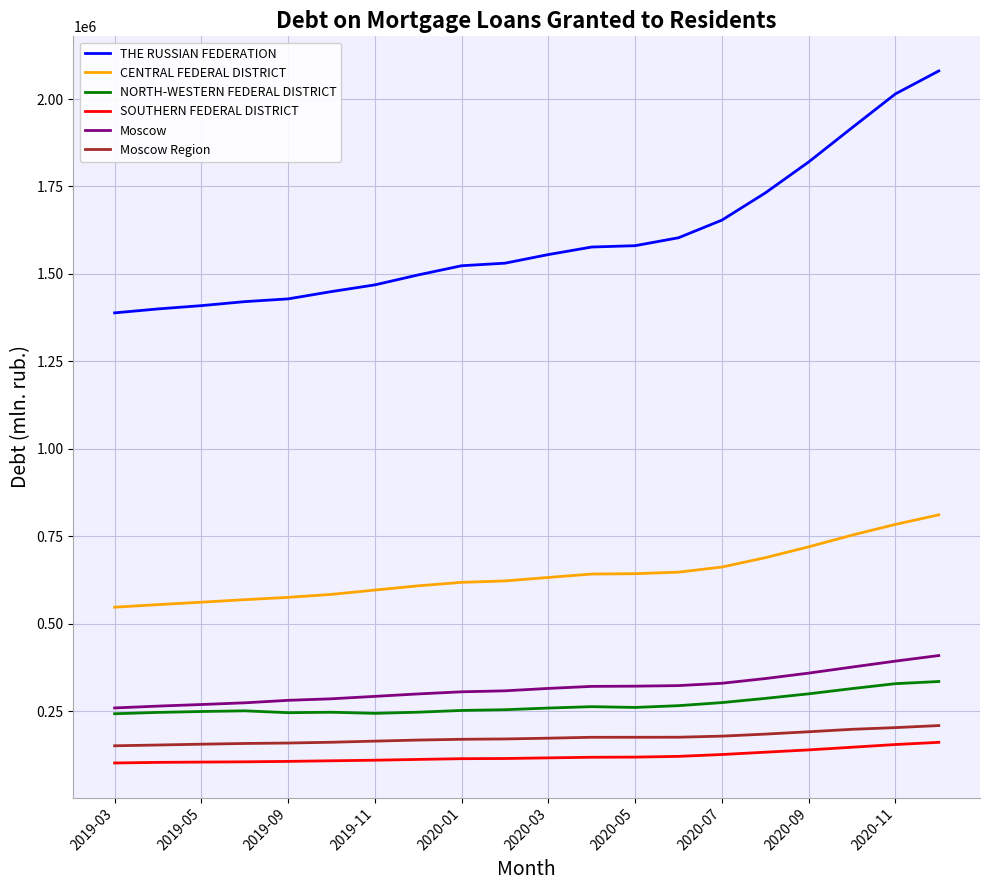

What is the difference between the maximum and minimum values in the THE RUSSIAN FEDERATION series?

691835